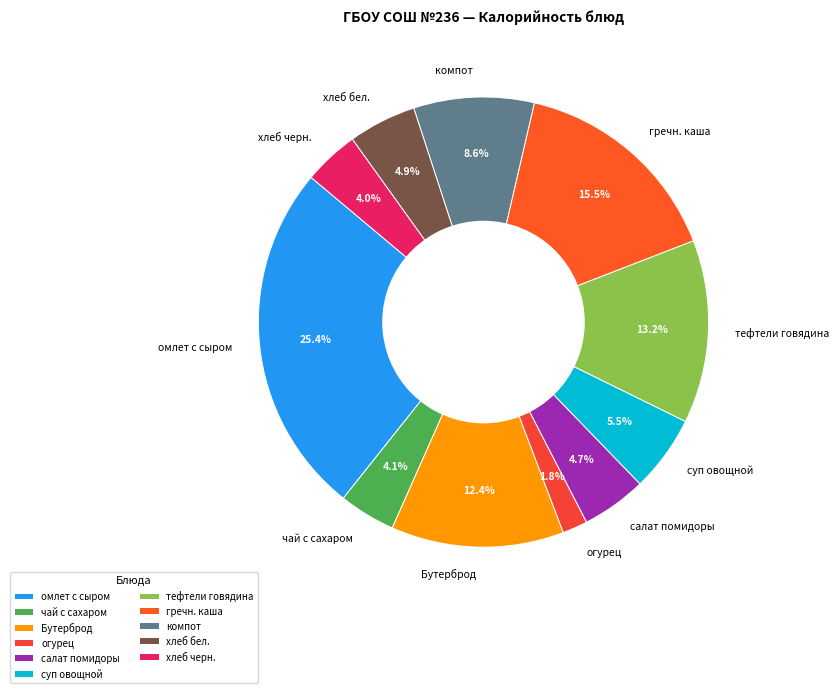

To the nearest percent, what percentage of the pie is хлеб бел.?

5%